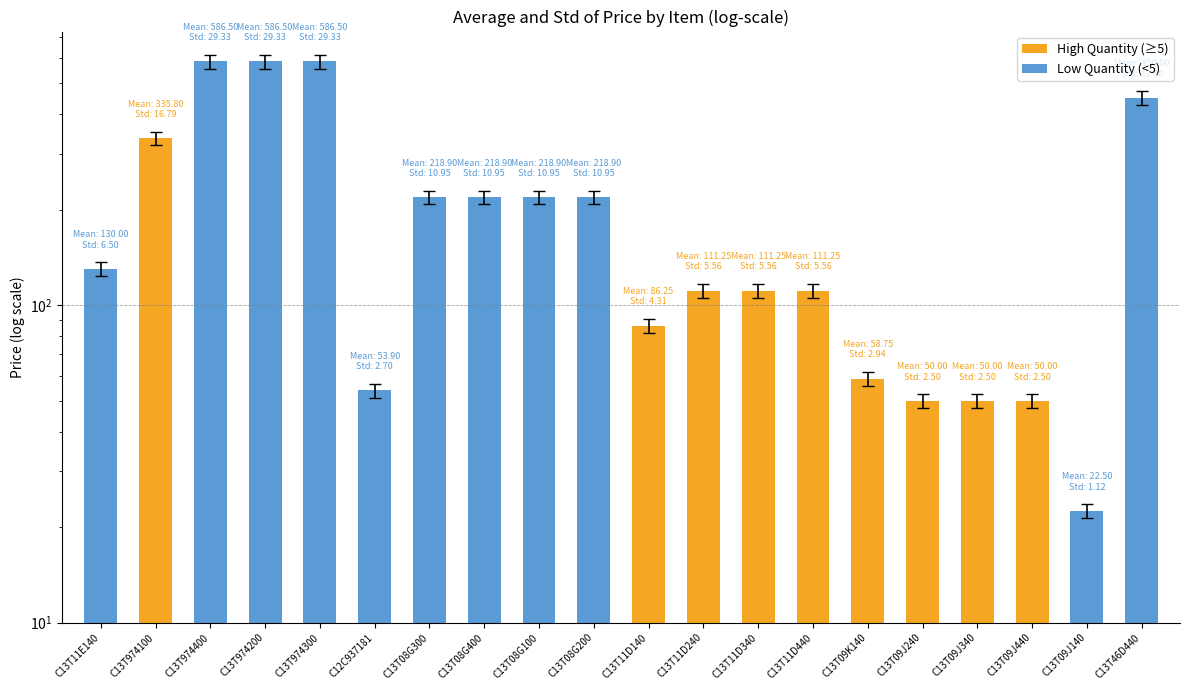

What is the ratio of the value at C13T09J440 to the value at C13T974400?

0.1